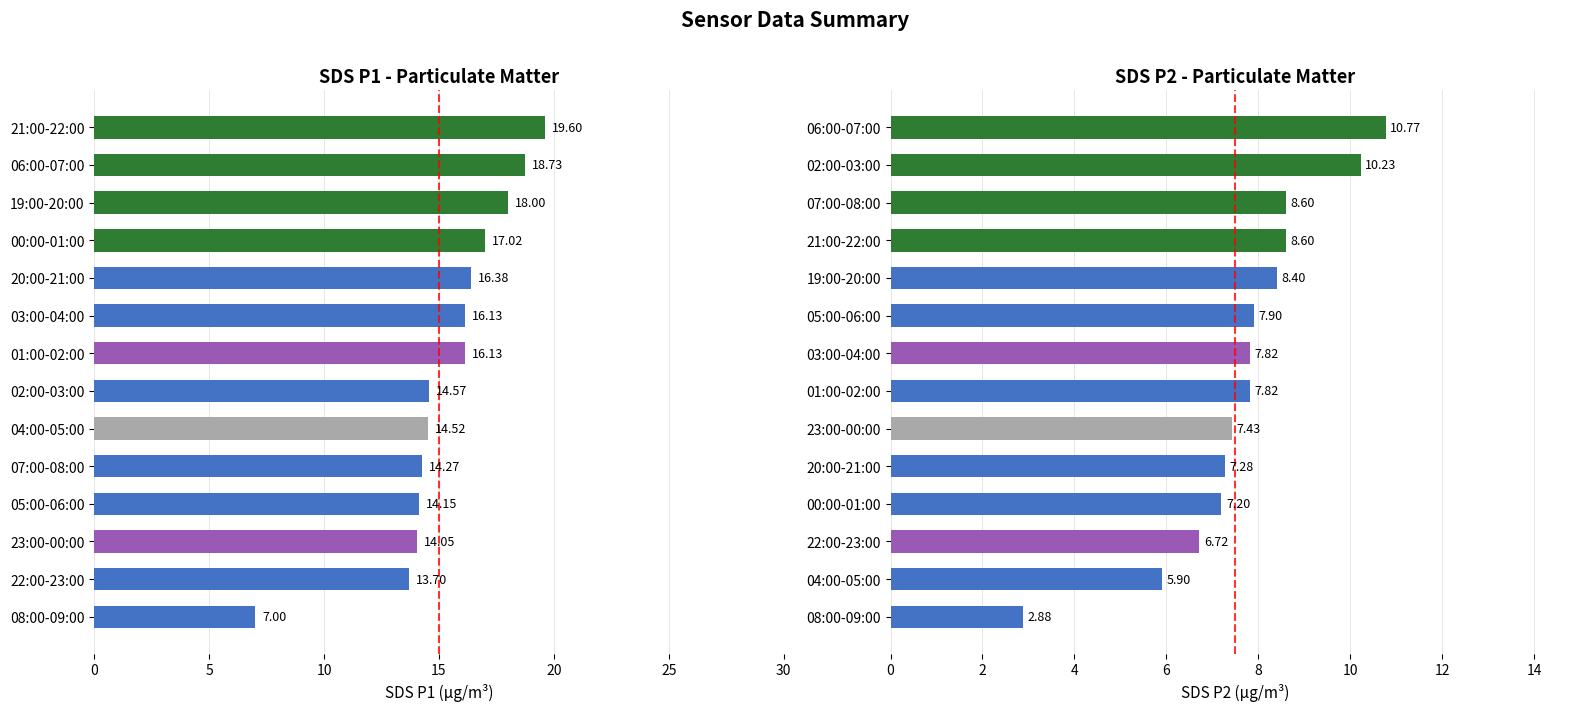

Does the chart contain stacked bars?

No